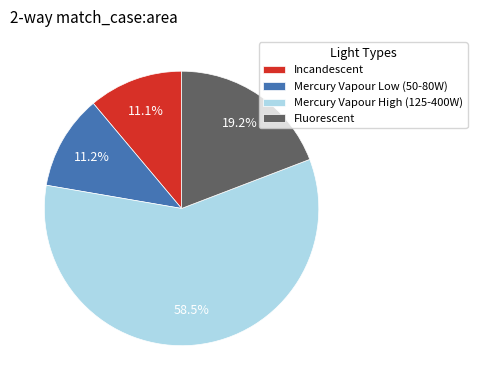

Approximately how many times larger is the value at Incandescent compared to Fluorescent?

0.6